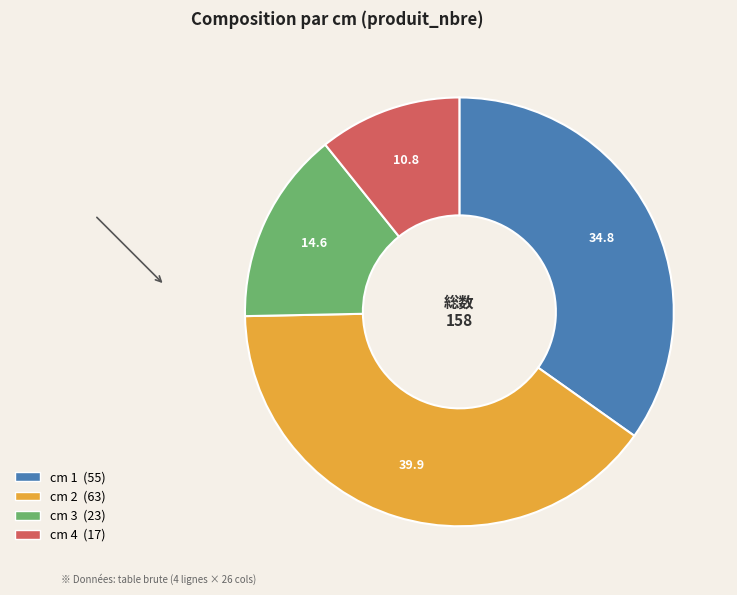

Is there any slice that represents more than half of the pie?

No